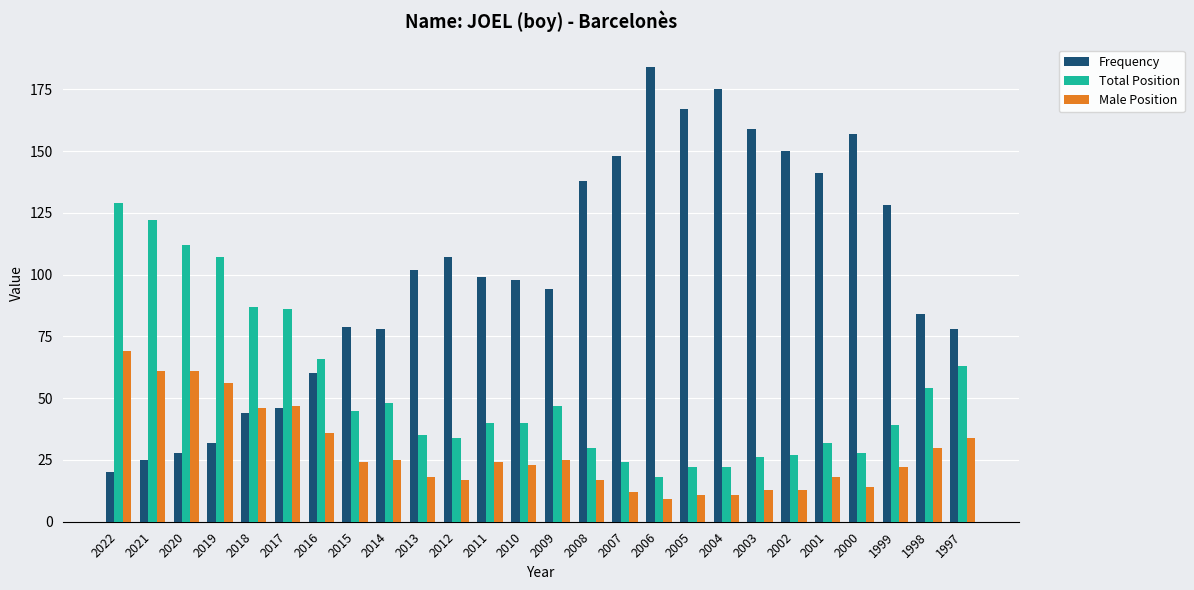

True or false: Male Position has a value of 37 at 1999.

False